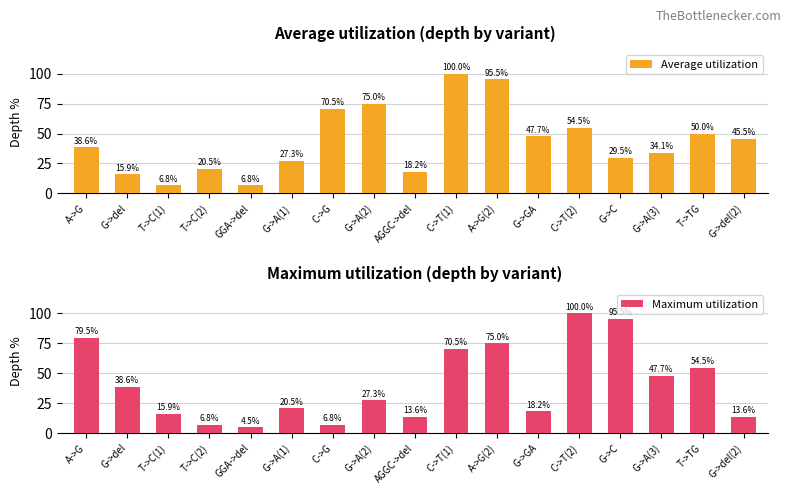

What is the label of the 12th bar from the left?

G->GA